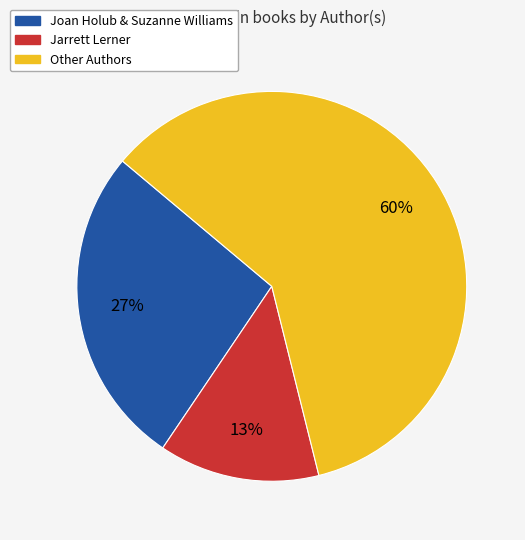

Is there a majority slice in this chart?

Yes